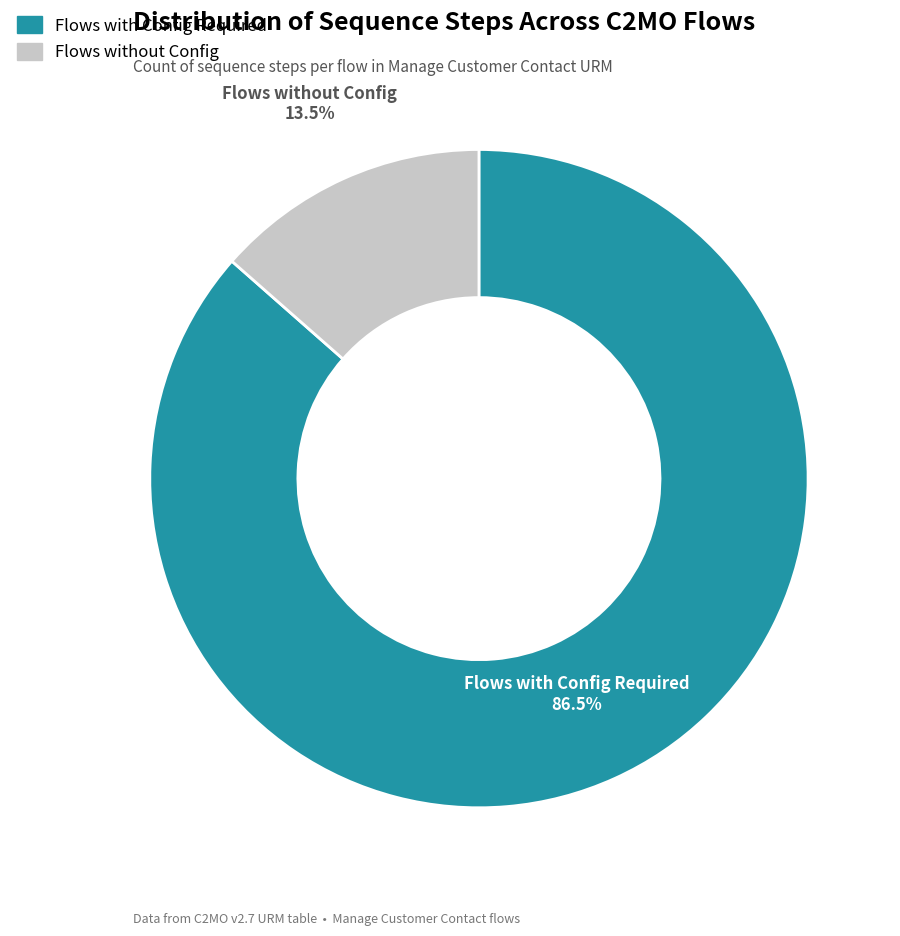

Is there a majority slice in this chart?

Yes